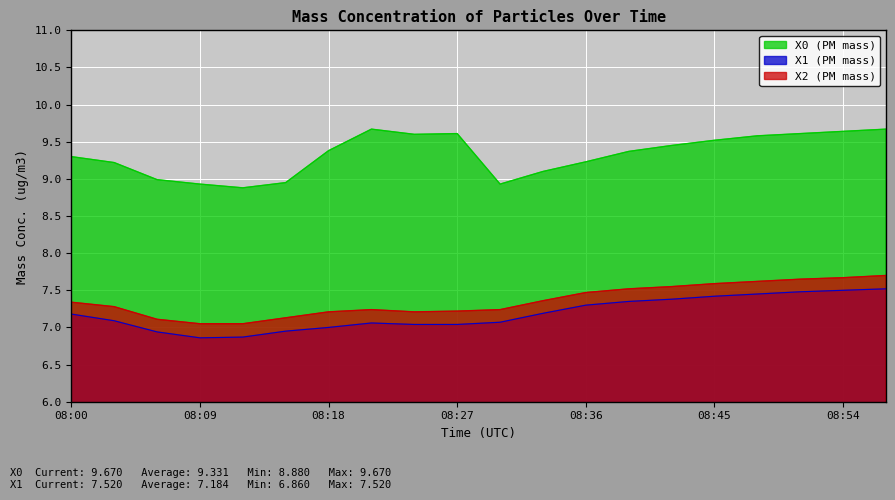

Where is the first local minimum for X1 (PM mass)?

08:09